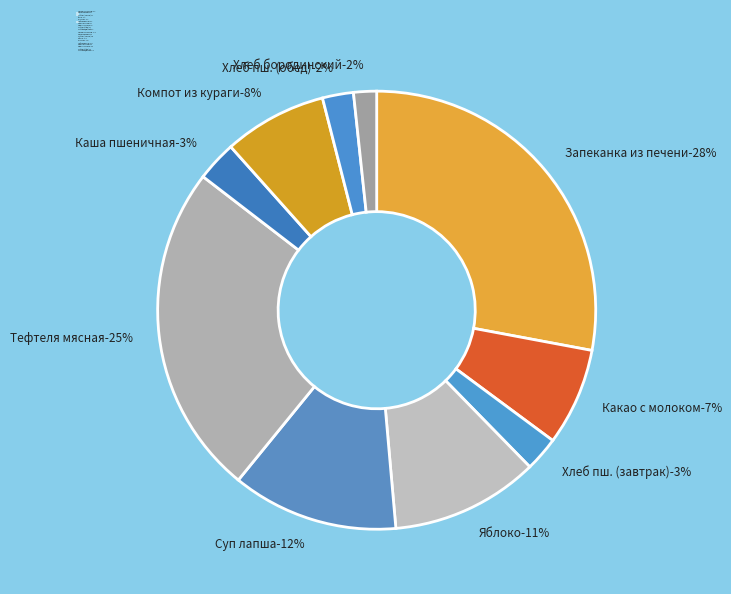

Count the number of slices in the pie.

10